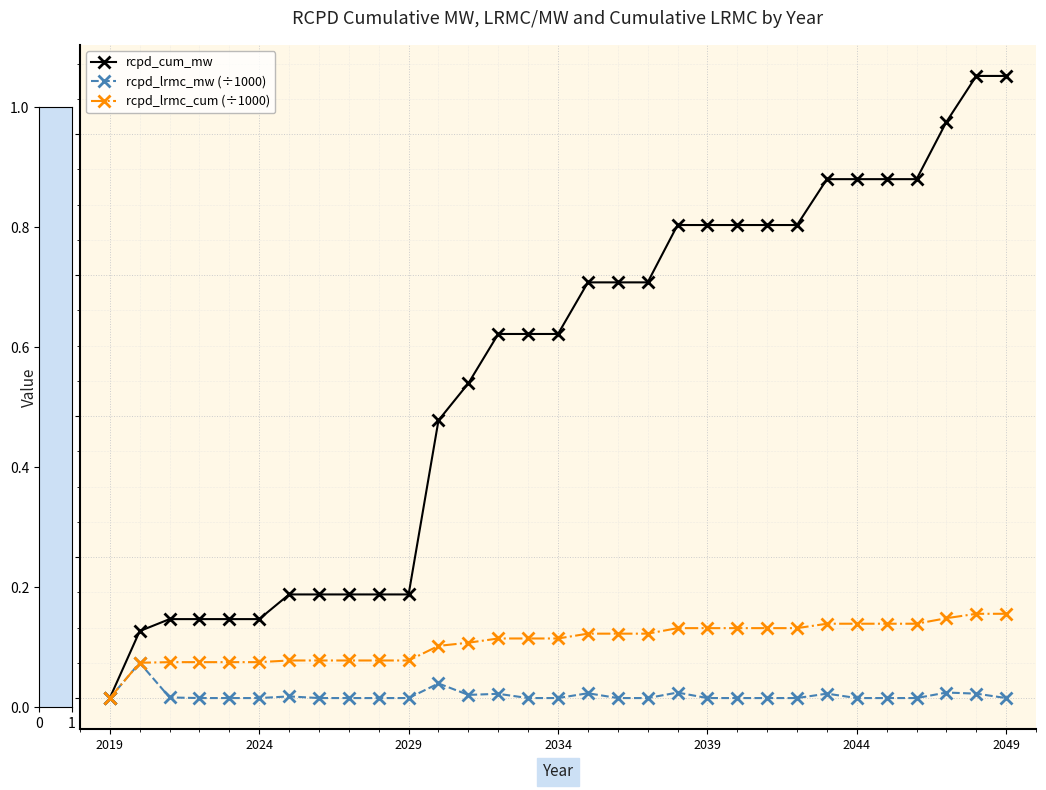

Which series has the largest range (max minus min)?

rcpd_cum_mw